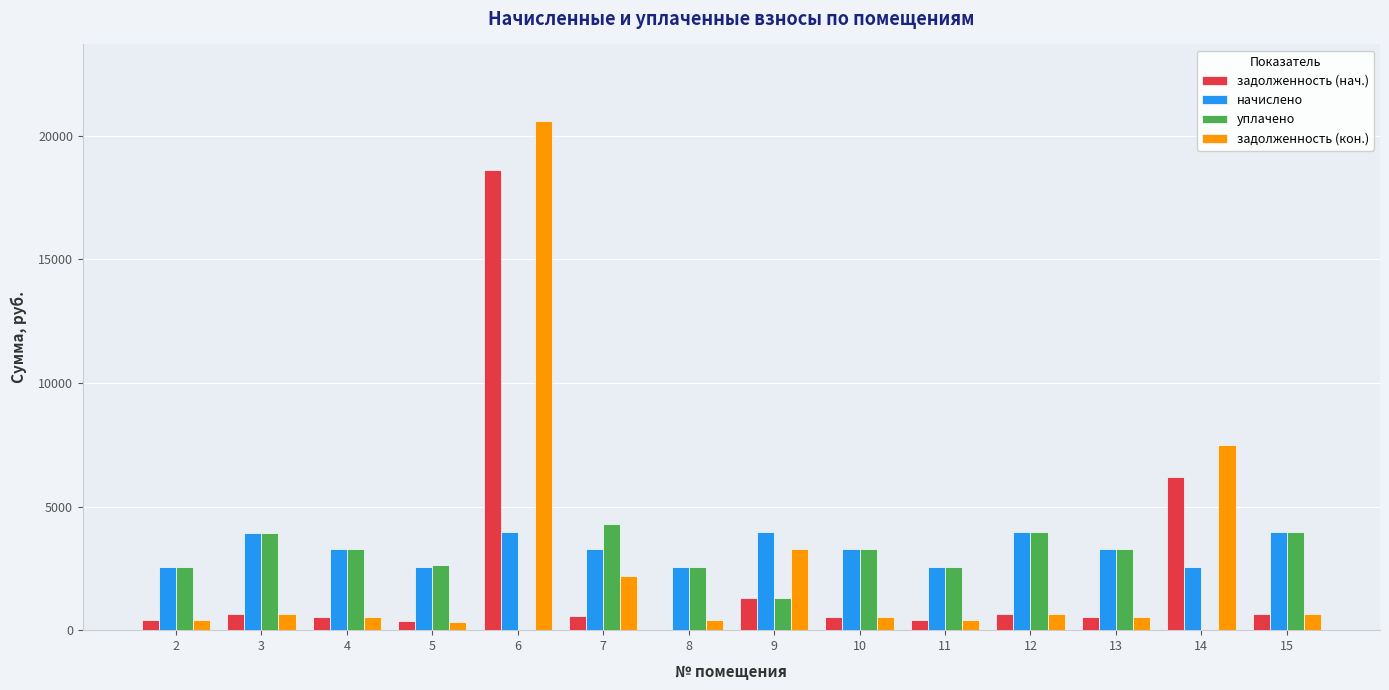

What is the sum of the уплачено values at 13 and 3?

7208.7